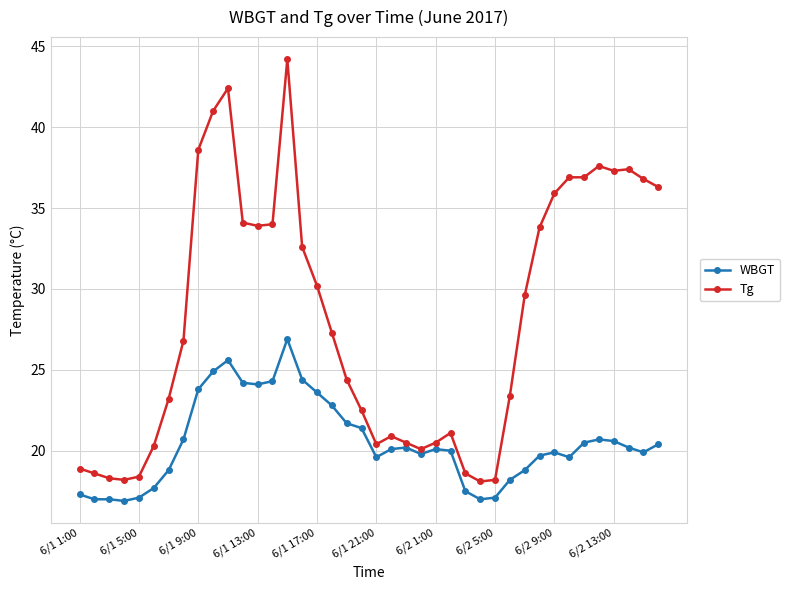

What is the minimum value for Tg?

18.1